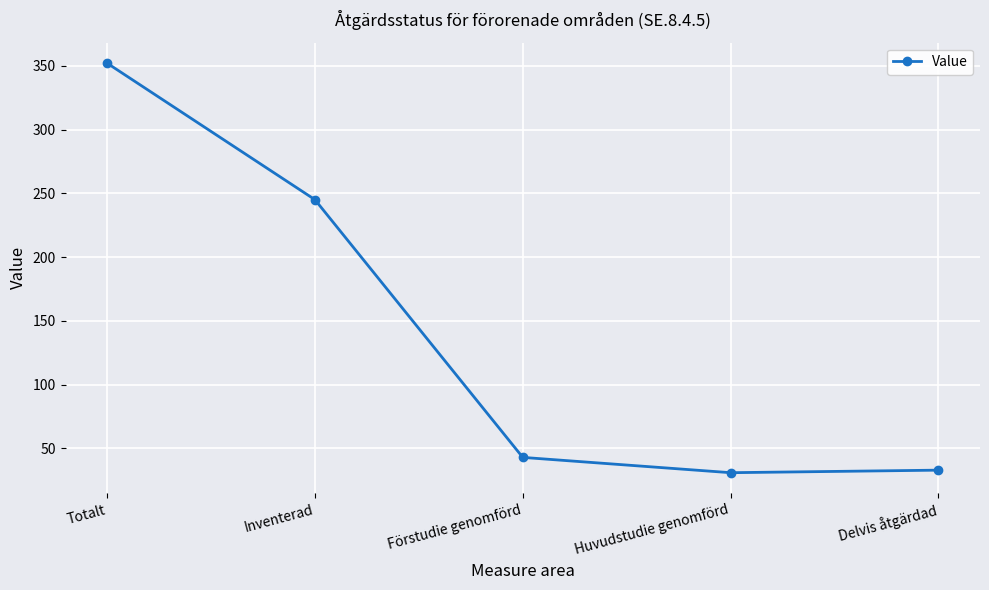

Where is the first local minimum?

Huvudstudie genomförd